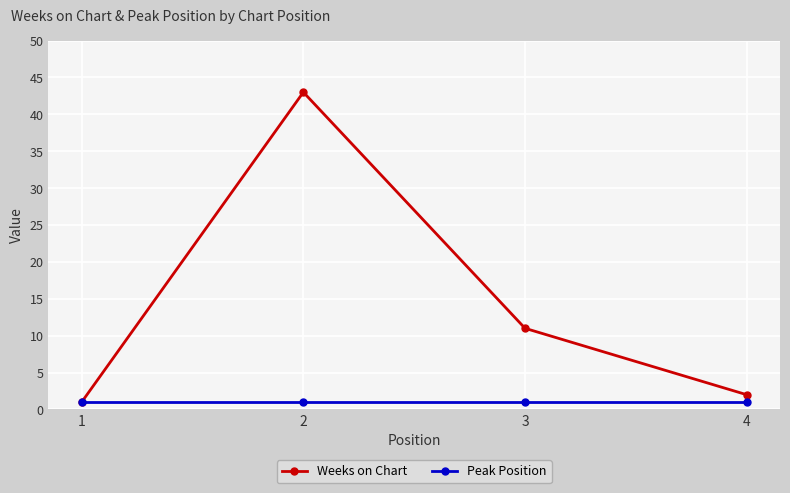

Which category has the highest value in the Weeks on Chart series?

2